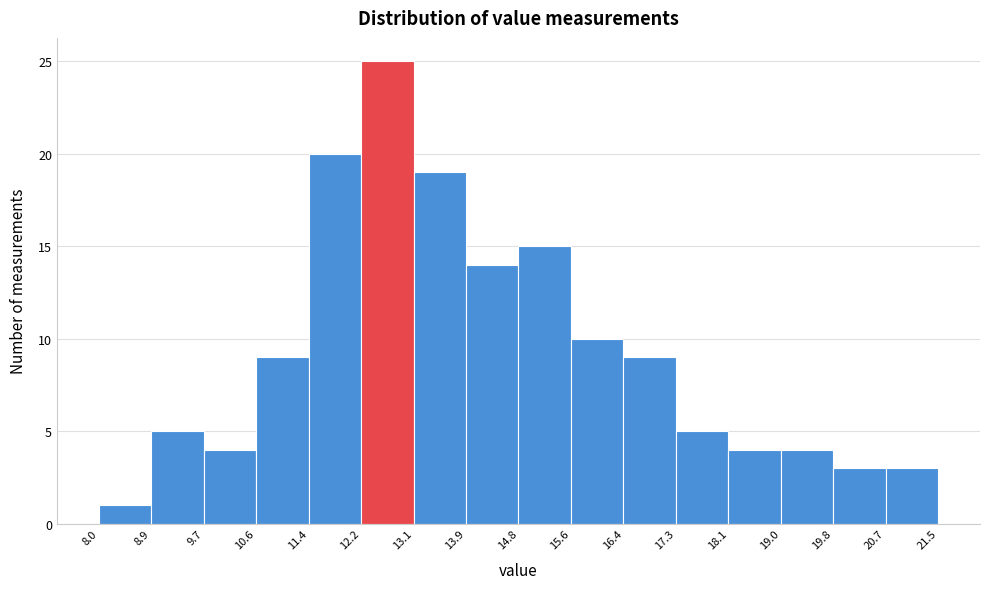

Reading left to right, list every bar in this chart as the range it spans on the x-axis followed by its height. The values are not printed on the chart, so give them approximately, as read against the axis.

8.0 to 8.9: 1
8.9 to 9.7: 5
9.7 to 10.6: 4
10.6 to 11.4: 9
11.4 to 12.2: 20
12.2 to 13.1: 25
13.1 to 13.9: 19
13.9 to 14.8: 14
14.8 to 15.6: 15
15.6 to 16.4: 10
16.4 to 17.3: 9
17.3 to 18.1: 5
18.1 to 19.0: 4
19.0 to 19.8: 4
19.8 to 20.7: 3
20.7 to 21.5: 3